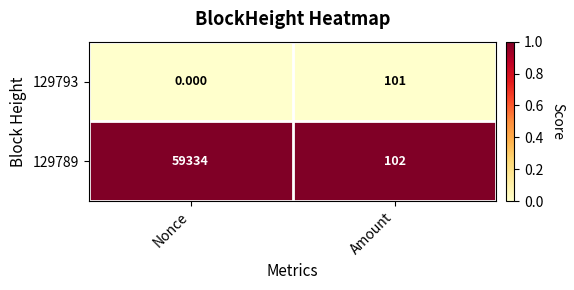

Which category has the lowest value in the 129789 series?

Amount